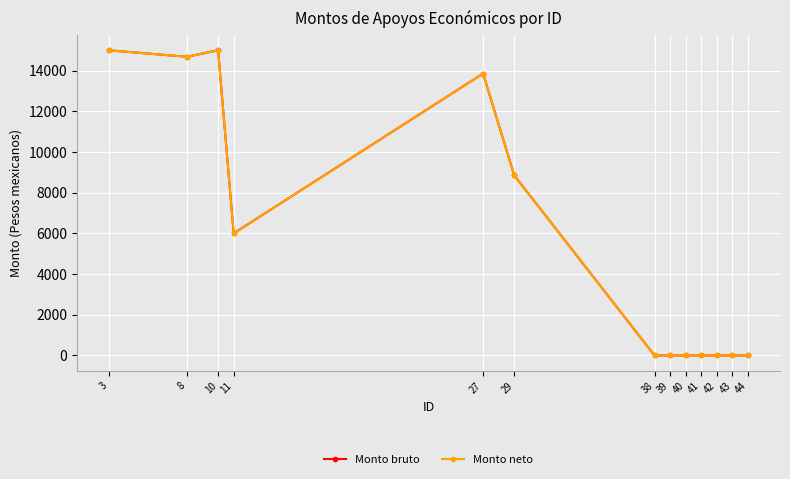

What is the sum of all Monto neto values?

73390.7